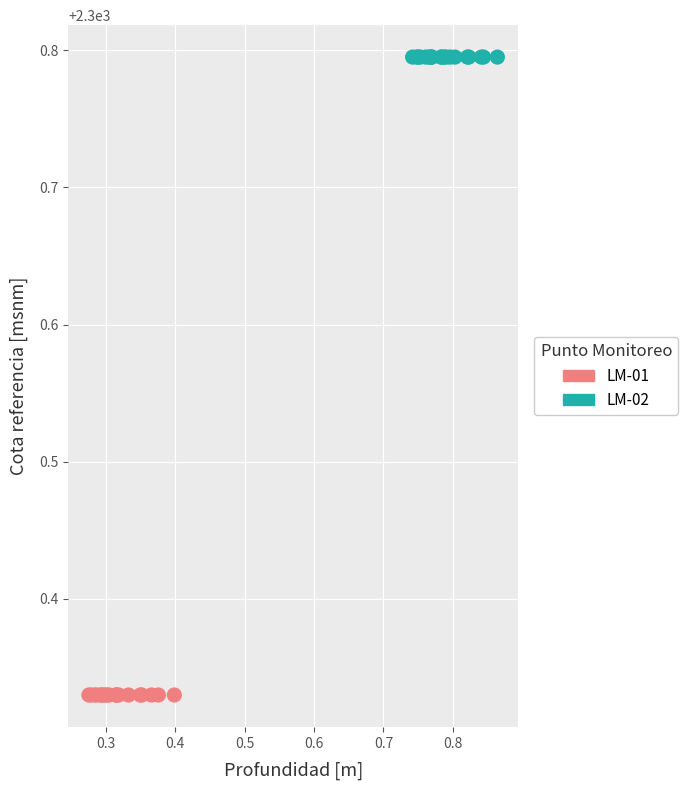

Which series reaches the maximum Y coordinate?

LM-02